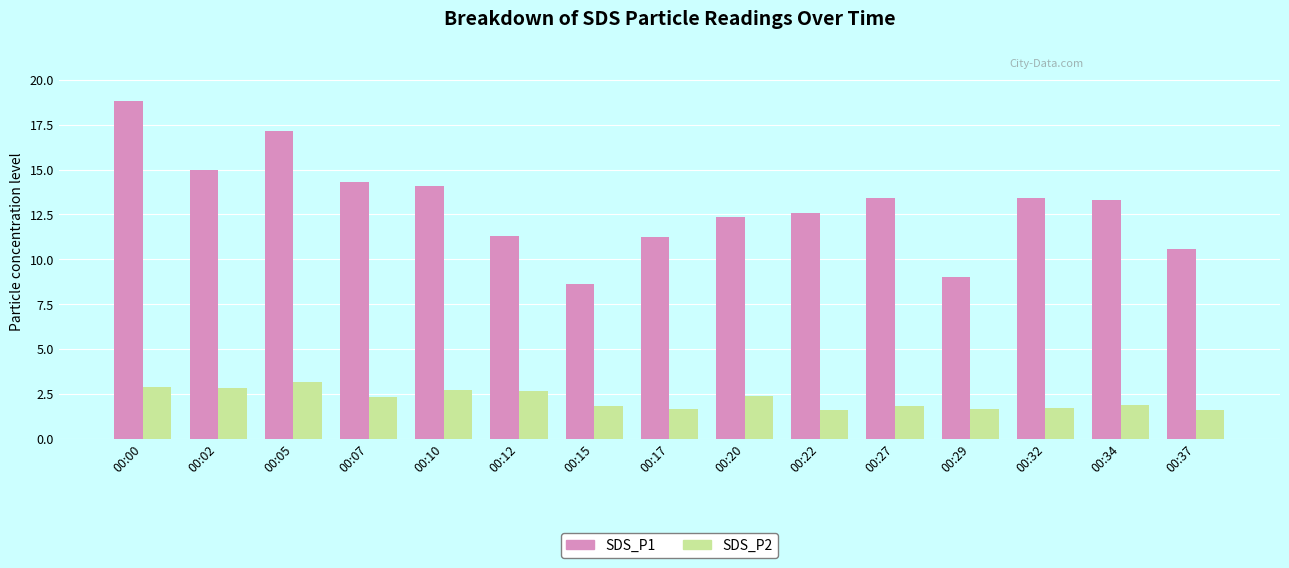

List the series in order of their peak value, lowest first.

SDS_P2, SDS_P1